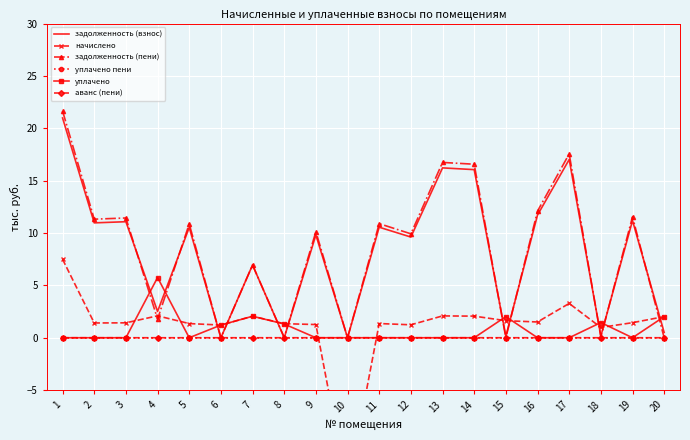

Rank the series at 18 from lowest to highest value.

уплачено пени, аванс (пени), задолженность (пени), задолженность (взнос), начислено, уплачено